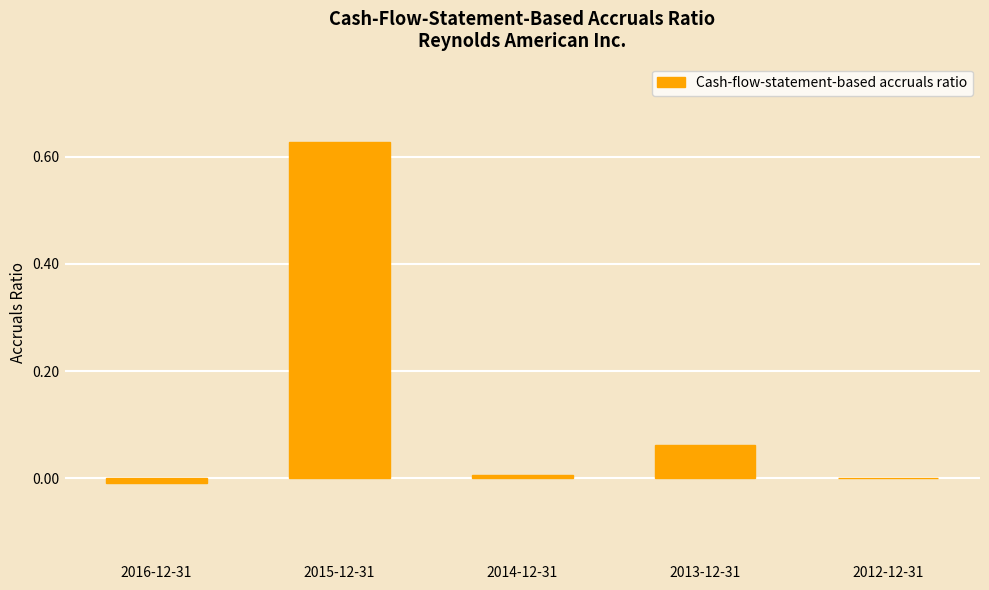

What is the change in value from 2016-12-31 to 2013-12-31?

+0.1